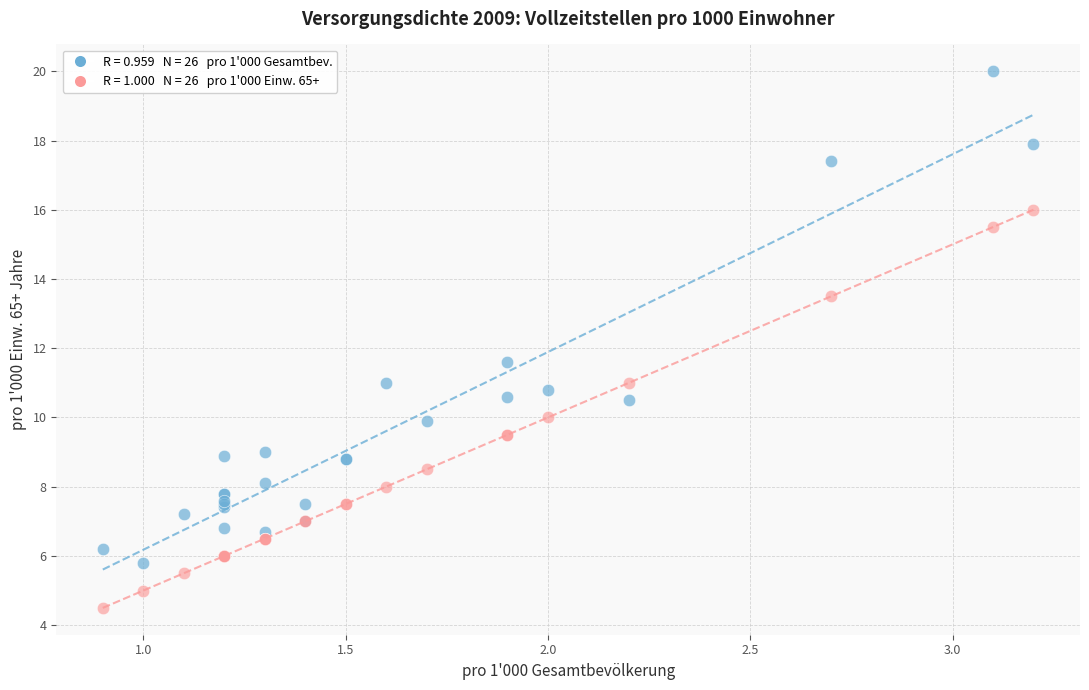

Across all series, what Y value is closest to 12?

11.6